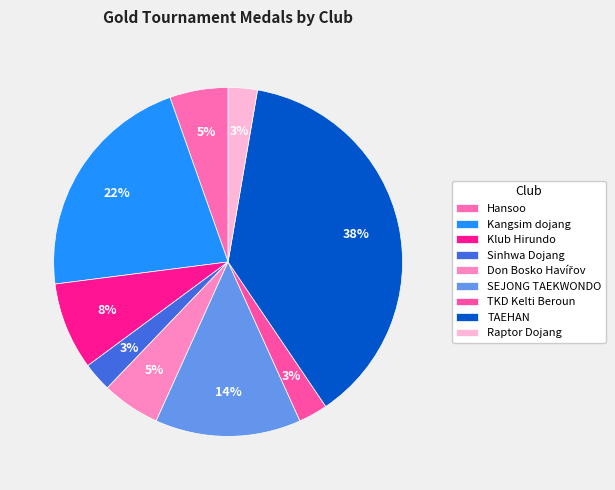

Between TKD Kelti Beroun and SEJONG TAEKWONDO, which is larger?

SEJONG TAEKWONDO